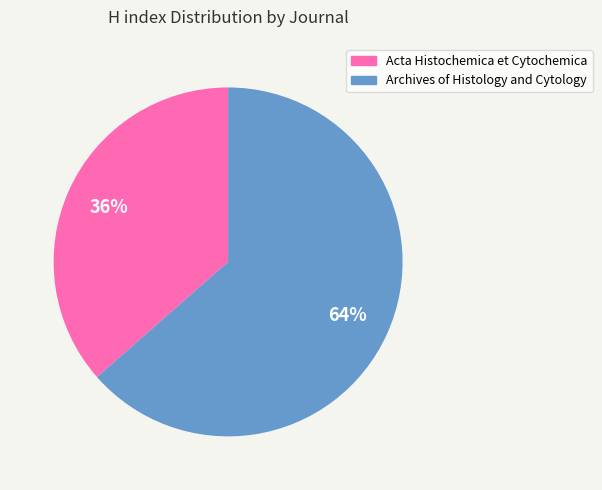

Which has a higher value, Archives of Histology and Cytology or Acta Histochemica et Cytochemica?

Archives of Histology and Cytology